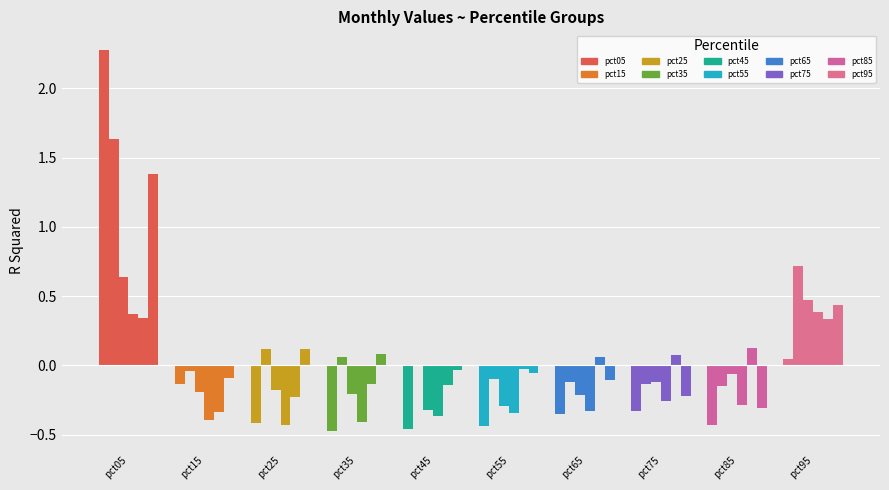

What is the sum of all Apr values?

8.5